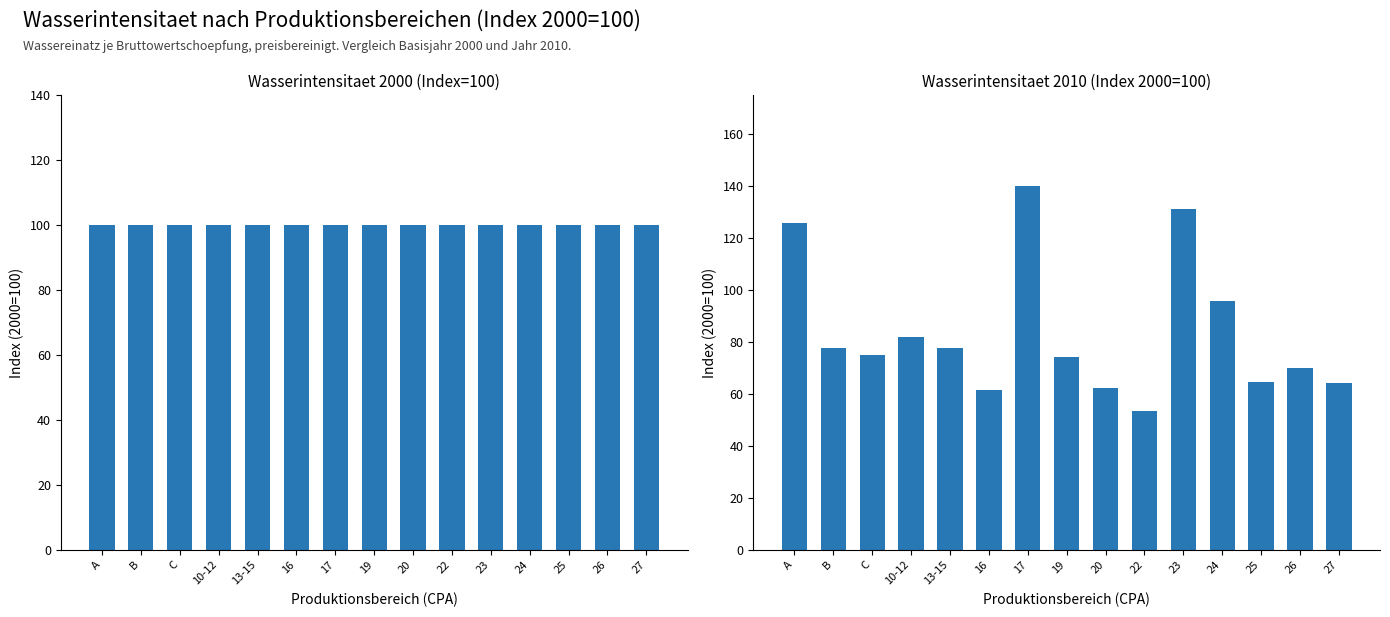

Reading left to right, extract all data points from this chart.

Wasserintensitaet 2000: 100.0	100.0	100.0	100.0	100.0	100.0	100.0	100.0	100.0	100.0	100.0	100.0	100.0	100.0	100.0
Wasserintensitaet 2010: 126.0	77.6	74.9	82.0	77.6	61.8	140.1	74.5	62.3	53.4	131.3	95.9	64.7	70.0	64.2